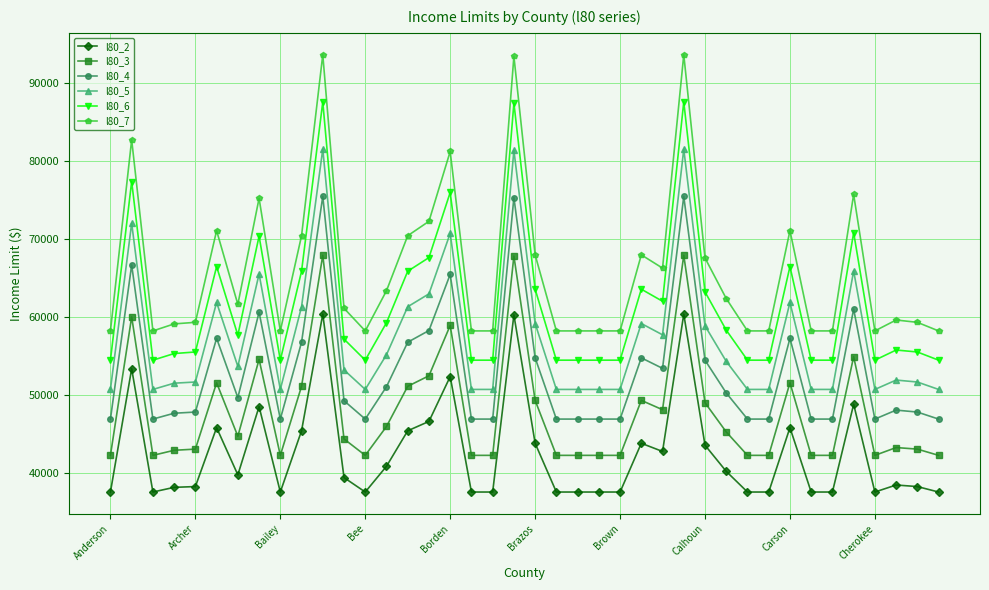

How many data points in l80_3 are less than 44400?

20